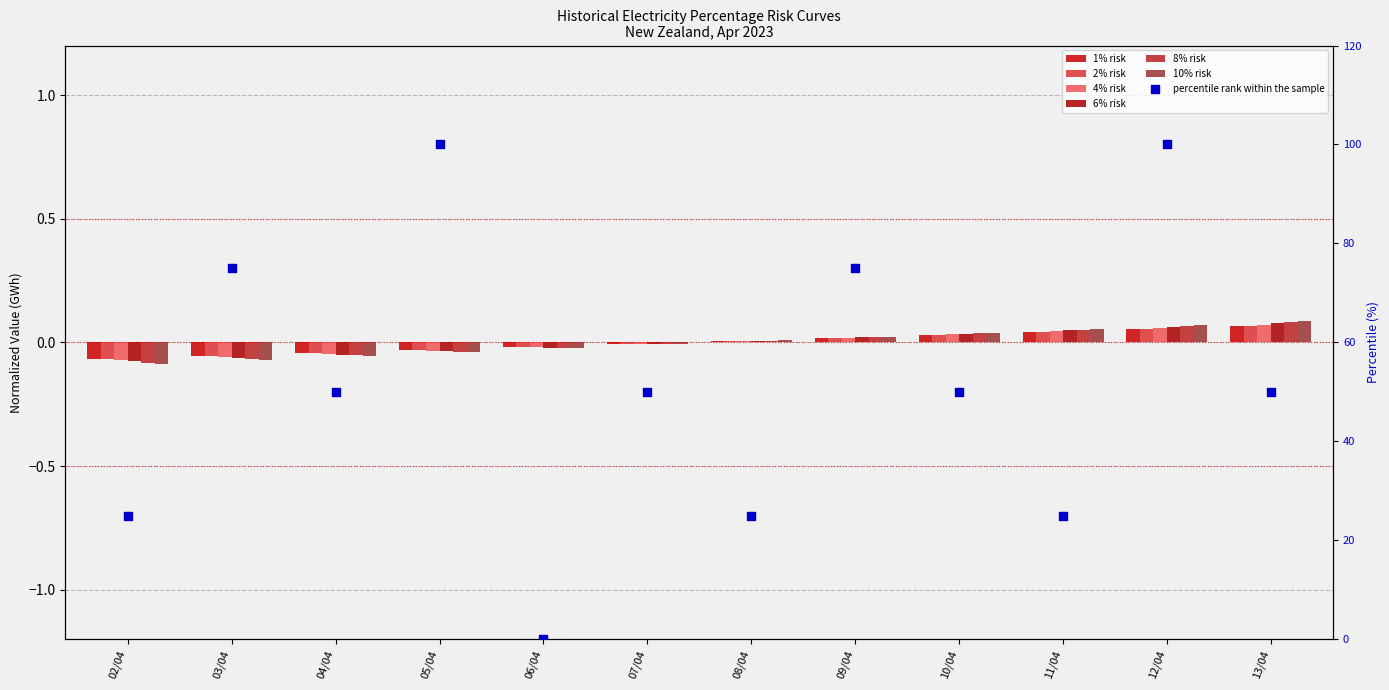

At which category is the sum across all series the highest?

13/04